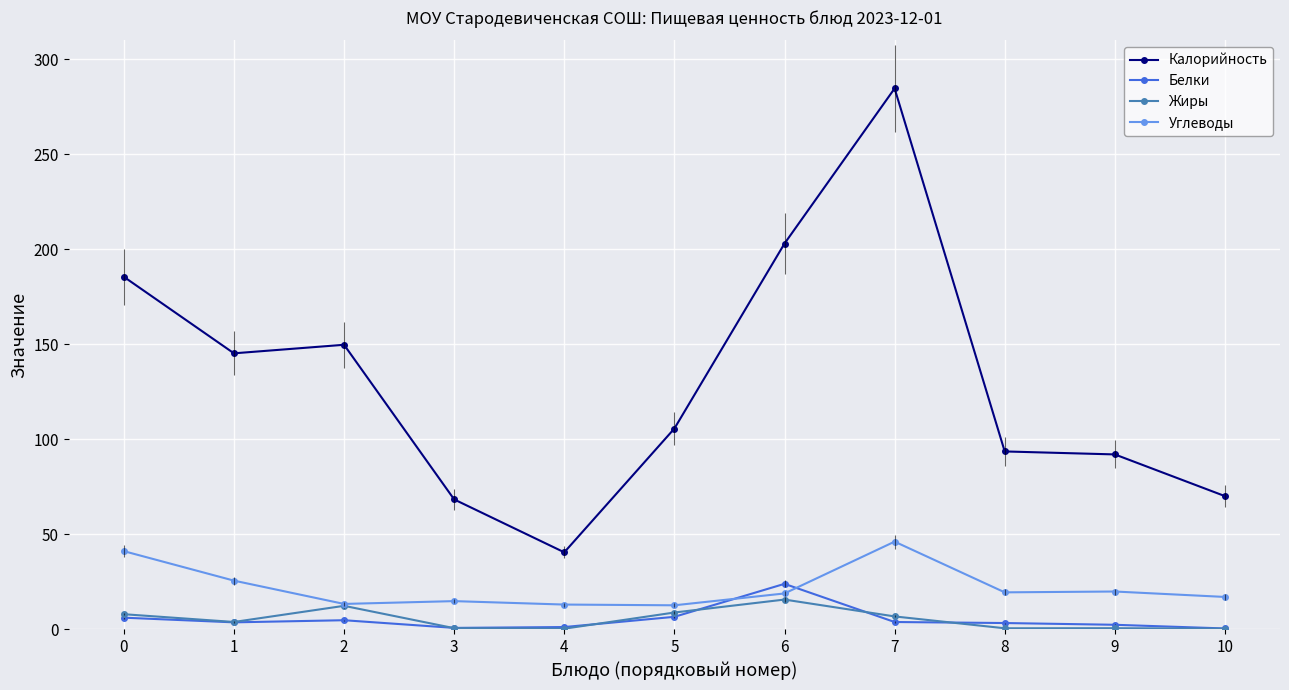

List the series in order of their peak value, highest first.

Калорийность, Углеводы, Белки, Жиры